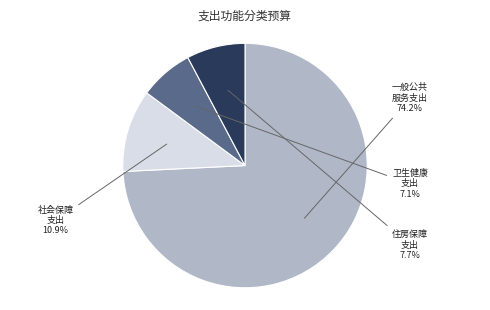

Which has a higher value, 社会保障 支出 or 卫生健康 支出?

社会保障 支出